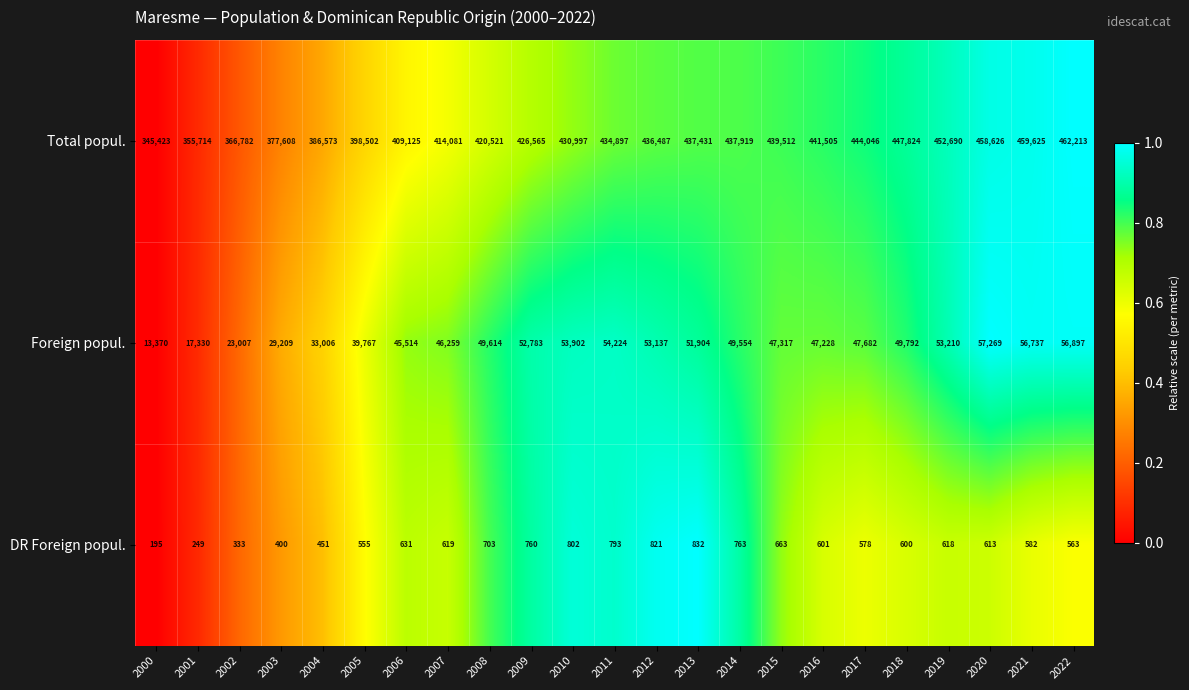

At which label does Total popul. reach its peak?

2022